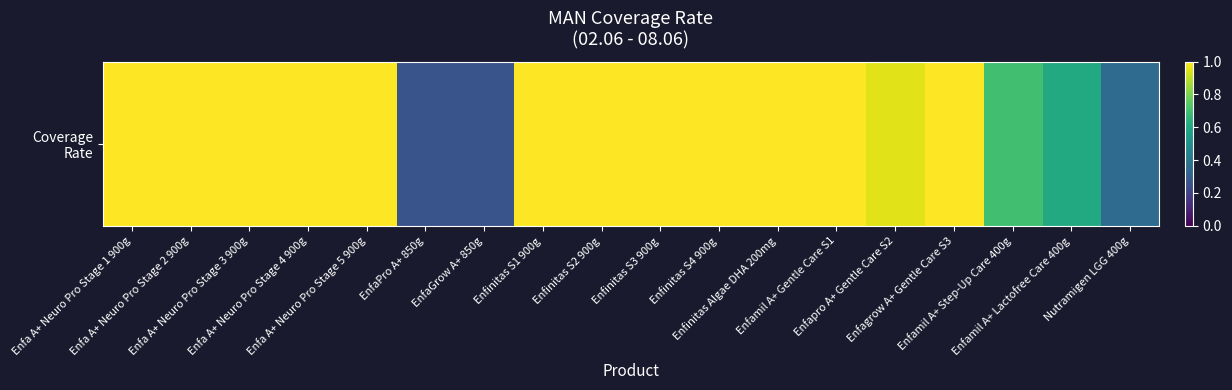

List the labels in order of value, smallest first.

EnfaPro A+ 850g, EnfaGrow A+ 850g, Nutramigen LGG 400g, Enfamil A+ Lactofree Care 400g, Enfamil A+ Step-Up Care 400g, Enfapro A+ Gentle Care S2, Enfa A+ Neuro Pro Stage 1 900g, Enfa A+ Neuro Pro Stage 2 900g, Enfa A+ Neuro Pro Stage 3 900g, Enfa A+ Neuro Pro Stage 4 900g, Enfa A+ Neuro Pro Stage 5 900g, Enfinitas S1 900g, Enfinitas S2 900g, Enfinitas S3 900g, Enfinitas S4 900g, Enfinitas Algae DHA 200mg, Enfamil A+ Gentle Care S1, Enfagrow A+ Gentle Care S3